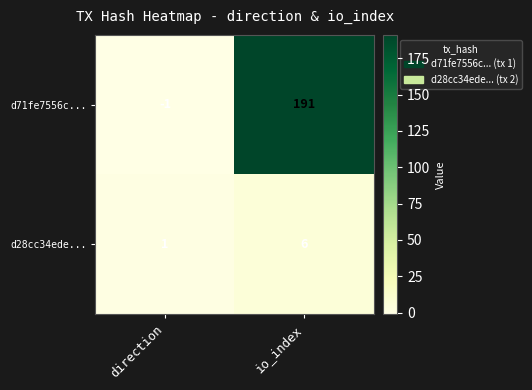

List the series in order of their overall mean, lowest first.

d28cc34ede..., d71fe7556c...